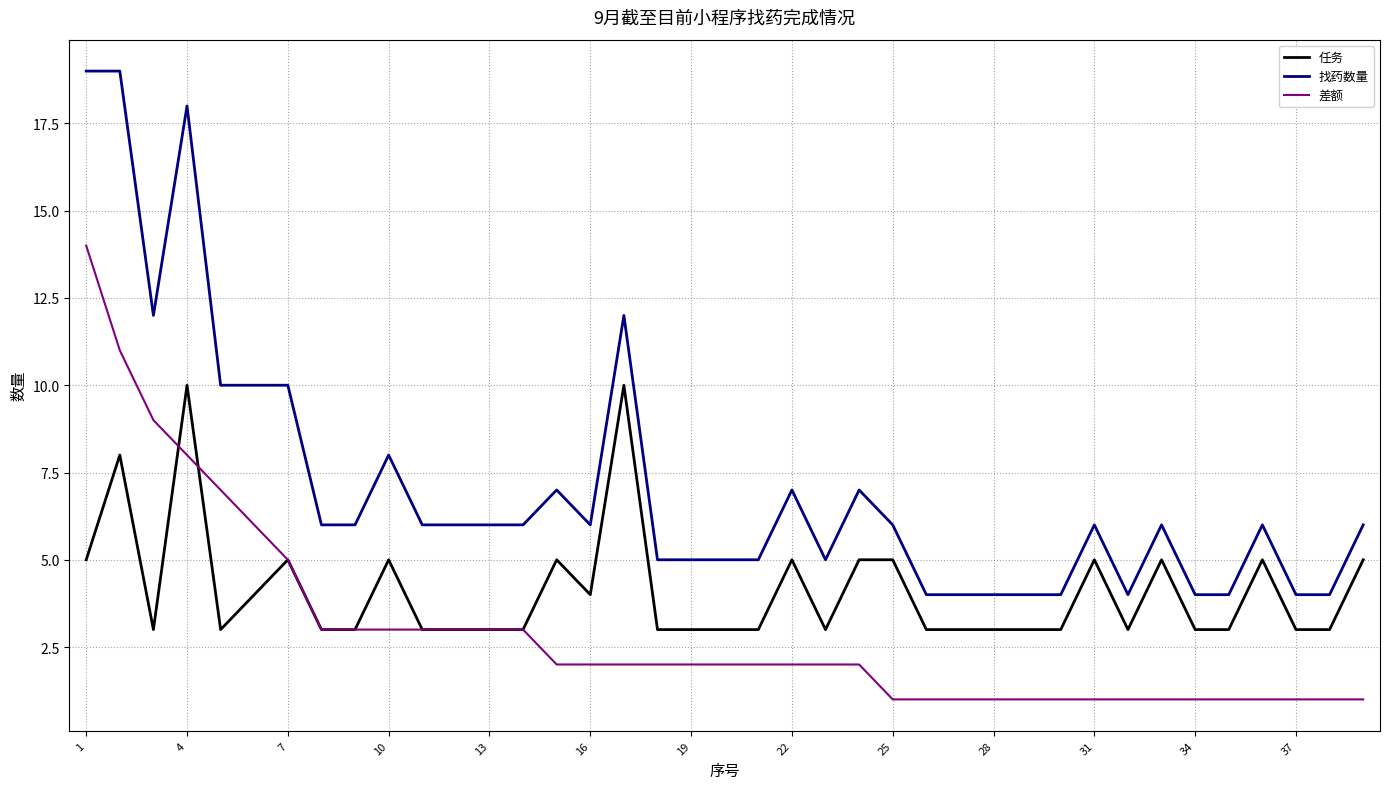

Which series has the widest spread of values?

找药数量